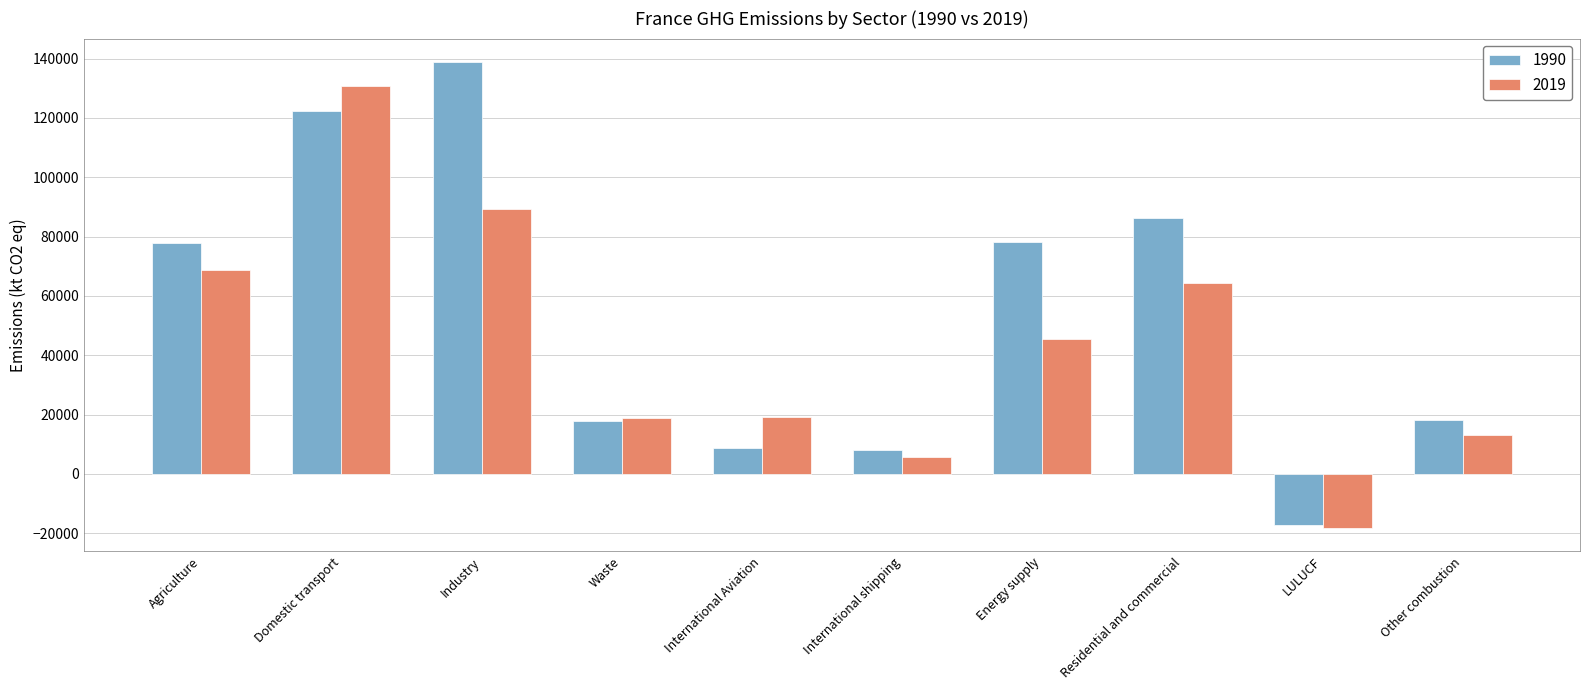

What is the sum of all 2019 values?

437614.2